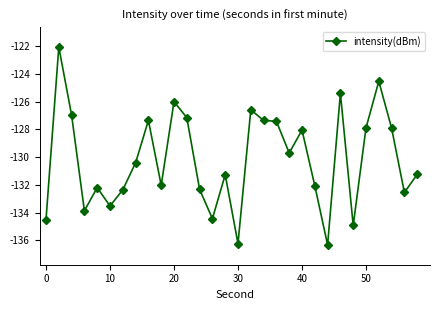

What is the difference between the second highest and second lowest values?

11.7